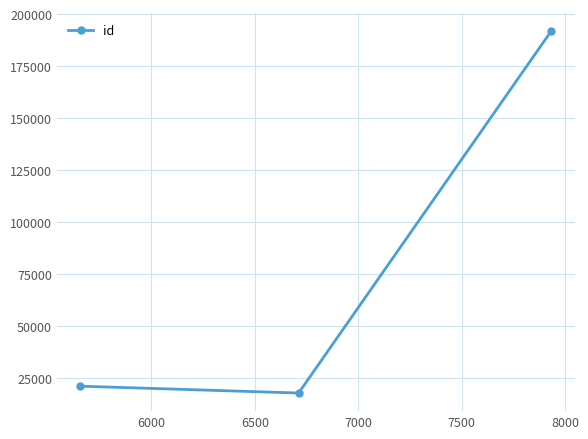

What is the smallest value displayed?

17858